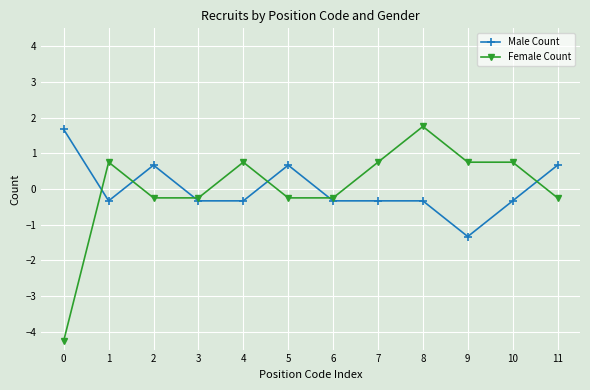

How many intersections are there between Female Count and Male Count?

6